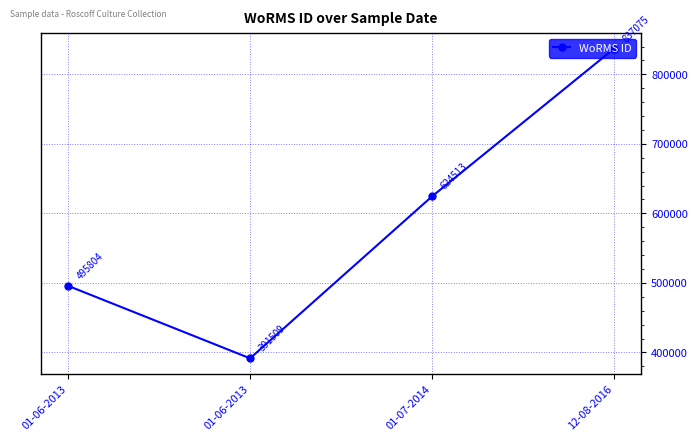

What is the label of the 4th point from the right?

01-06-2013